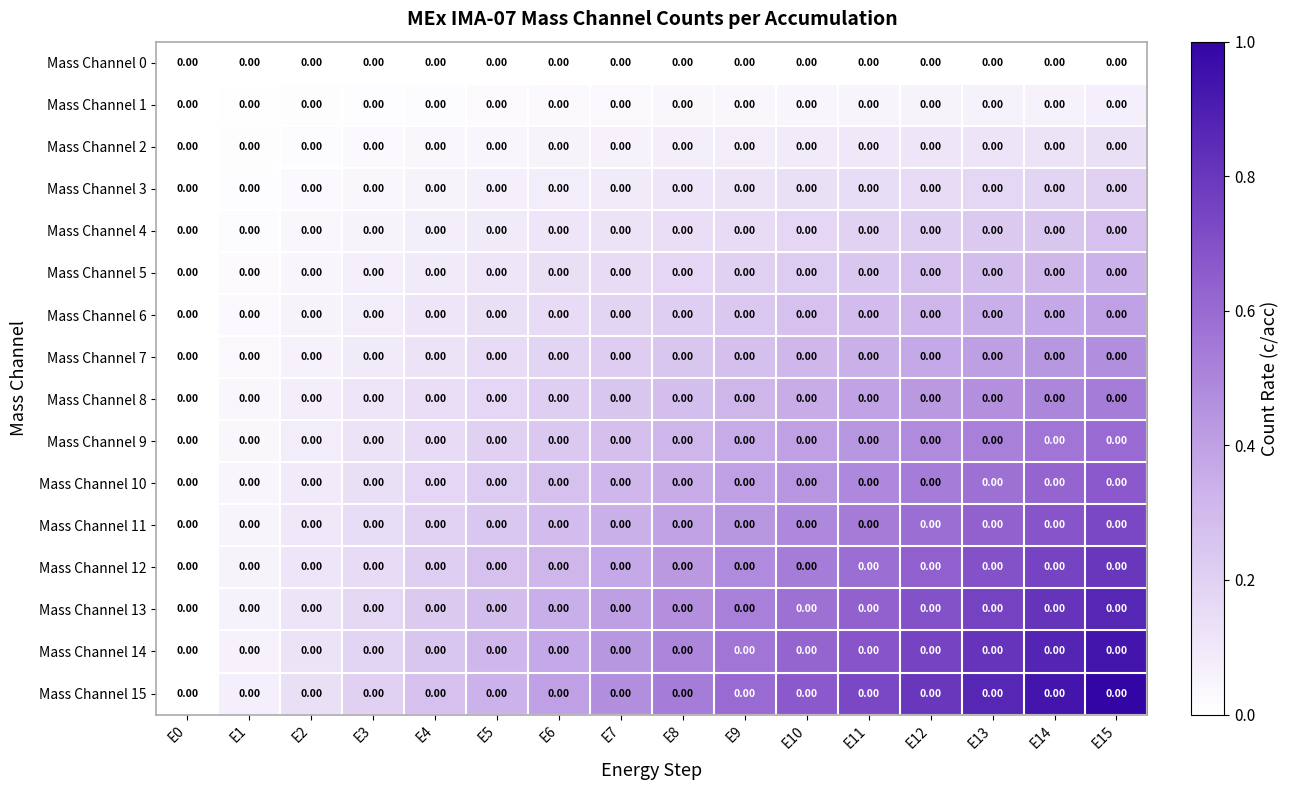

Reading left to right, extract all data points from this chart.

Mass Channel 0: E0=0.0	E1=0.0	E2=0.0	E3=0.0	E4=0.0	E5=0.0	E6=0.0	E7=0.0	E8=0.0	E9=0.0	E10=0.0	E11=0.0	E12=0.0	E13=0.0	E14=0.0	E15=0.0
Mass Channel 1: E0=0.0	E1=0.0	E2=0.0	E3=0.0	E4=0.0	E5=0.0	E6=0.0	E7=0.0	E8=0.0	E9=0.0	E10=0.0	E11=0.0	E12=0.0	E13=0.0	E14=0.0	E15=0.0
Mass Channel 2: E0=0.0	E1=0.0	E2=0.0	E3=0.0	E4=0.0	E5=0.0	E6=0.0	E7=0.0	E8=0.0	E9=0.0	E10=0.0	E11=0.0	E12=0.0	E13=0.0	E14=0.0	E15=0.0
Mass Channel 3: E0=0.0	E1=0.0	E2=0.0	E3=0.0	E4=0.0	E5=0.0	E6=0.0	E7=0.0	E8=0.0	E9=0.0	E10=0.0	E11=0.0	E12=0.0	E13=0.0	E14=0.0	E15=0.0
Mass Channel 4: E0=0.0	E1=0.0	E2=0.0	E3=0.0	E4=0.0	E5=0.0	E6=0.0	E7=0.0	E8=0.0	E9=0.0	E10=0.0	E11=0.0	E12=0.0	E13=0.0	E14=0.0	E15=0.0
Mass Channel 5: E0=0.0	E1=0.0	E2=0.0	E3=0.0	E4=0.0	E5=0.0	E6=0.0	E7=0.0	E8=0.0	E9=0.0	E10=0.0	E11=0.0	E12=0.0	E13=0.0	E14=0.0	E15=0.0
Mass Channel 6: E0=0.0	E1=0.0	E2=0.0	E3=0.0	E4=0.0	E5=0.0	E6=0.0	E7=0.0	E8=0.0	E9=0.0	E10=0.0	E11=0.0	E12=0.0	E13=0.0	E14=0.0	E15=0.0
Mass Channel 7: E0=0.0	E1=0.0	E2=0.0	E3=0.0	E4=0.0	E5=0.0	E6=0.0	E7=0.0	E8=0.0	E9=0.0	E10=0.0	E11=0.0	E12=0.0	E13=0.0	E14=0.0	E15=0.0
Mass Channel 8: E0=0.0	E1=0.0	E2=0.0	E3=0.0	E4=0.0	E5=0.0	E6=0.0	E7=0.0	E8=0.0	E9=0.0	E10=0.0	E11=0.0	E12=0.0	E13=0.0	E14=0.0	E15=0.0
Mass Channel 9: E0=0.0	E1=0.0	E2=0.0	E3=0.0	E4=0.0	E5=0.0	E6=0.0	E7=0.0	E8=0.0	E9=0.0	E10=0.0	E11=0.0	E12=0.0	E13=0.0	E14=0.0	E15=0.0
Mass Channel 10: E0=0.0	E1=0.0	E2=0.0	E3=0.0	E4=0.0	E5=0.0	E6=0.0	E7=0.0	E8=0.0	E9=0.0	E10=0.0	E11=0.0	E12=0.0	E13=0.0	E14=0.0	E15=0.0
Mass Channel 11: E0=0.0	E1=0.0	E2=0.0	E3=0.0	E4=0.0	E5=0.0	E6=0.0	E7=0.0	E8=0.0	E9=0.0	E10=0.0	E11=0.0	E12=0.0	E13=0.0	E14=0.0	E15=0.0
Mass Channel 12: E0=0.0	E1=0.0	E2=0.0	E3=0.0	E4=0.0	E5=0.0	E6=0.0	E7=0.0	E8=0.0	E9=0.0	E10=0.0	E11=0.0	E12=0.0	E13=0.0	E14=0.0	E15=0.0
Mass Channel 13: E0=0.0	E1=0.0	E2=0.0	E3=0.0	E4=0.0	E5=0.0	E6=0.0	E7=0.0	E8=0.0	E9=0.0	E10=0.0	E11=0.0	E12=0.0	E13=0.0	E14=0.0	E15=0.0
Mass Channel 14: E0=0.0	E1=0.0	E2=0.0	E3=0.0	E4=0.0	E5=0.0	E6=0.0	E7=0.0	E8=0.0	E9=0.0	E10=0.0	E11=0.0	E12=0.0	E13=0.0	E14=0.0	E15=0.0
Mass Channel 15: E0=0.0	E1=0.0	E2=0.0	E3=0.0	E4=0.0	E5=0.0	E6=0.0	E7=0.0	E8=0.0	E9=0.0	E10=0.0	E11=0.0	E12=0.0	E13=0.0	E14=0.0	E15=0.0